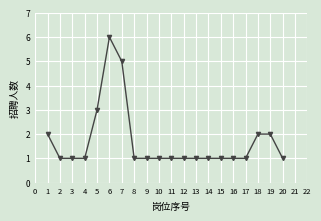

How many data points does each series have?

20